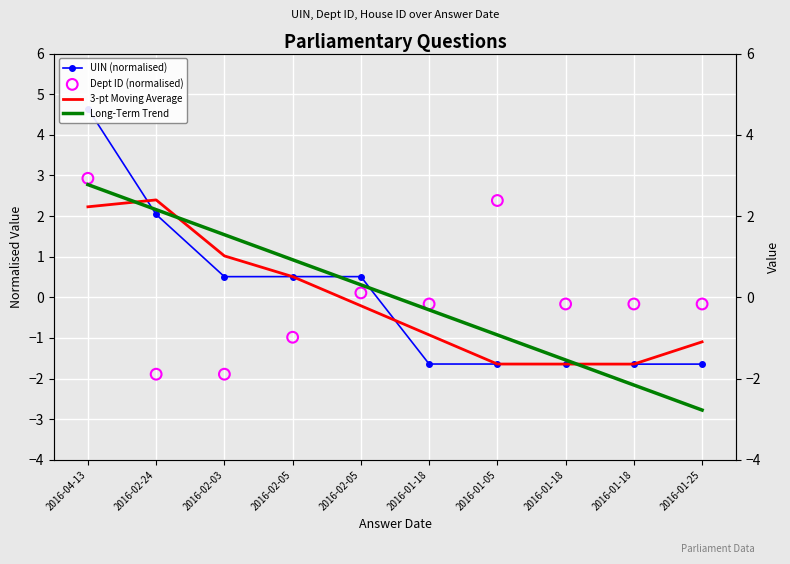

What are all the series names shown in the legend?

UIN (normalised), 3-pt Moving Average, Long-Term Trend, Dept ID (normalised)